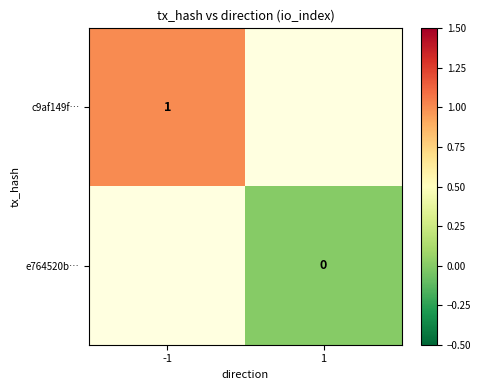

How many distinct data groups are displayed?

2